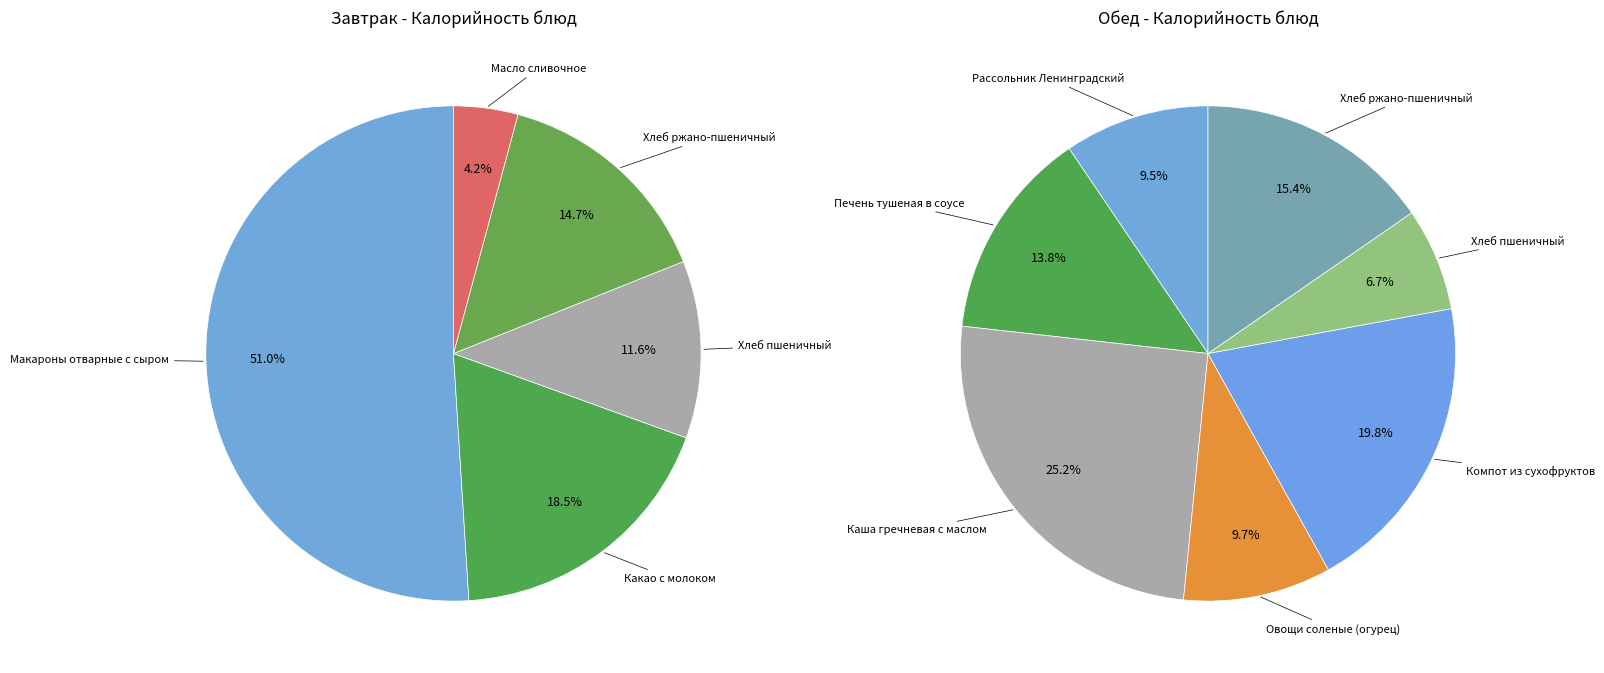

Does Каша гречневая с маслом account for over 50% of the chart?

No